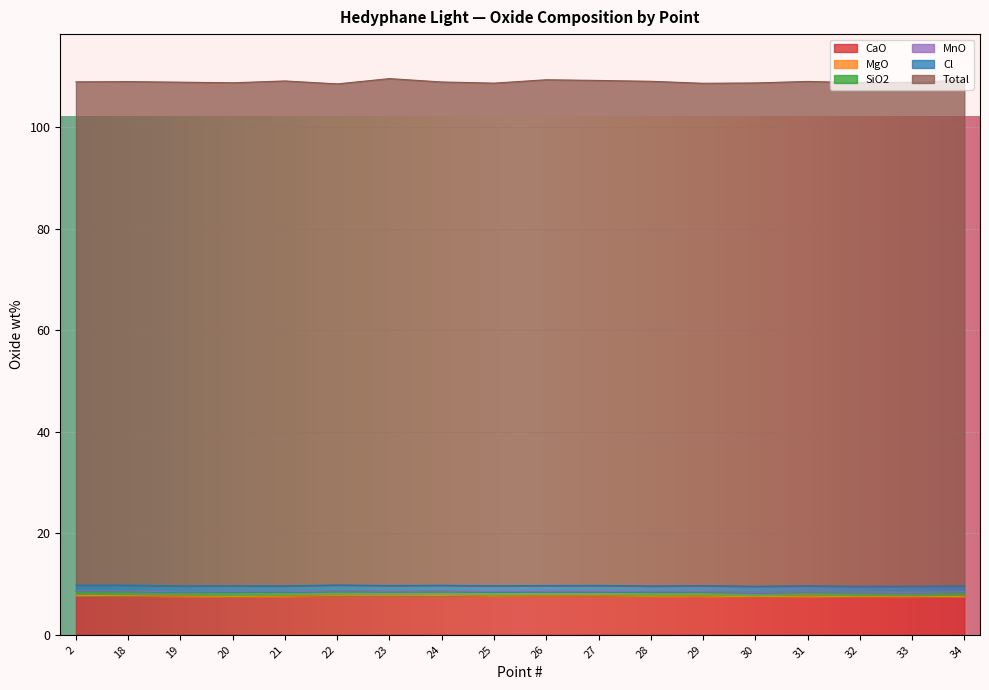

At which category is the sum across all series the highest?

23